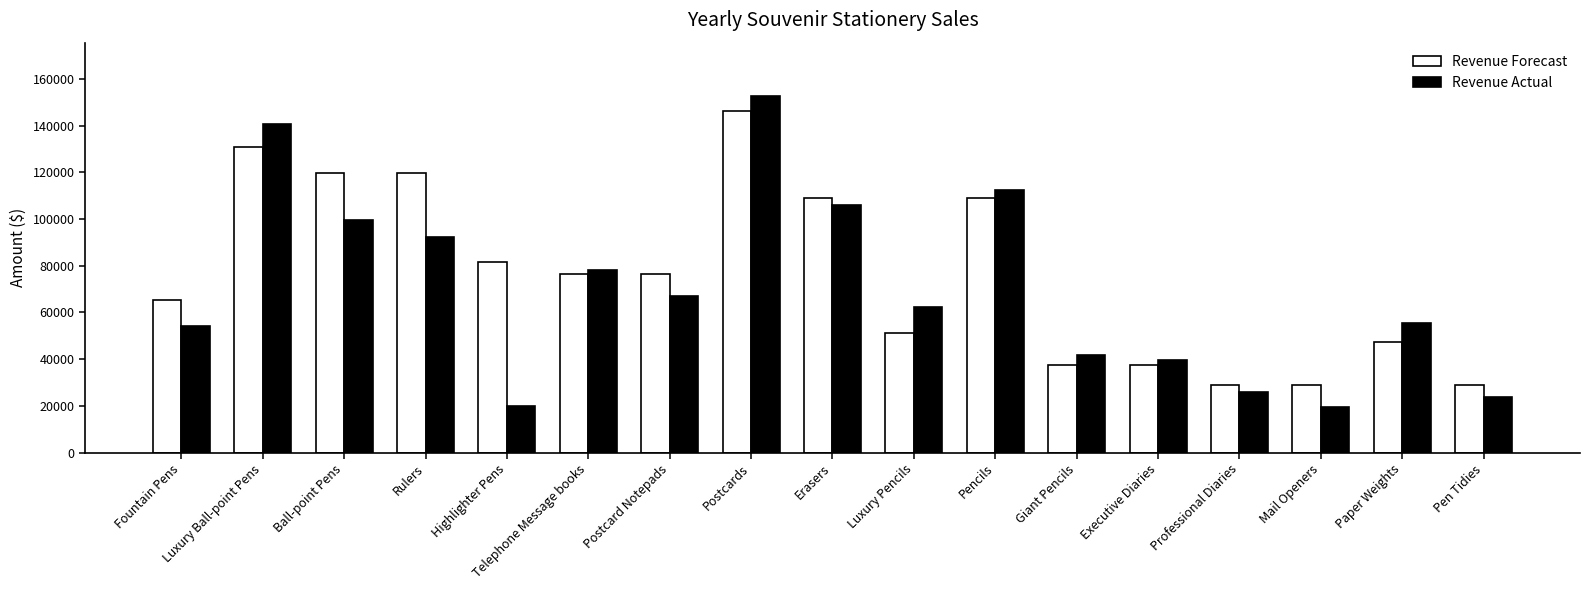

Which series has the largest total across all categories?

Revenue Forecast